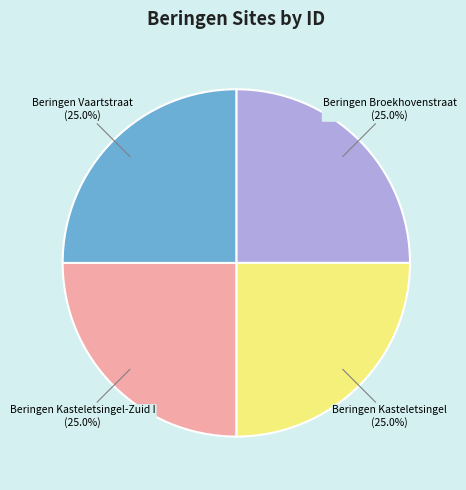

How much of the chart is everything except Beringen Kasteletsingel?

75.0%